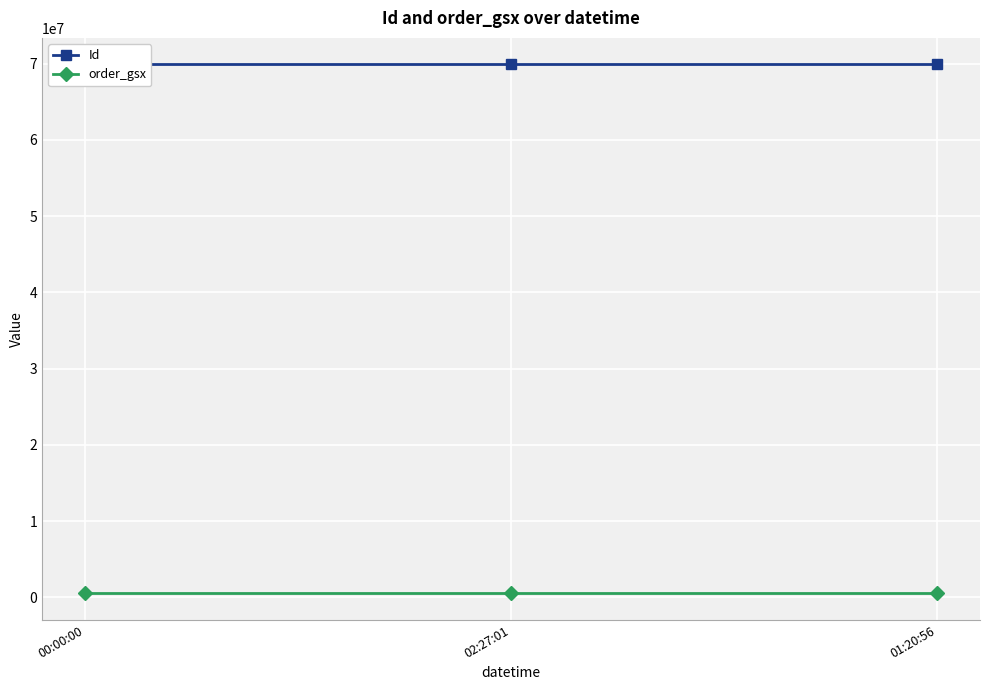

Reading left to right, extract all data points from this chart.

Id: 00:00:00=69896983	02:27:01=69896984	01:20:56=69896985
order_gsx: 00:00:00=524664	02:27:01=524664	01:20:56=524664